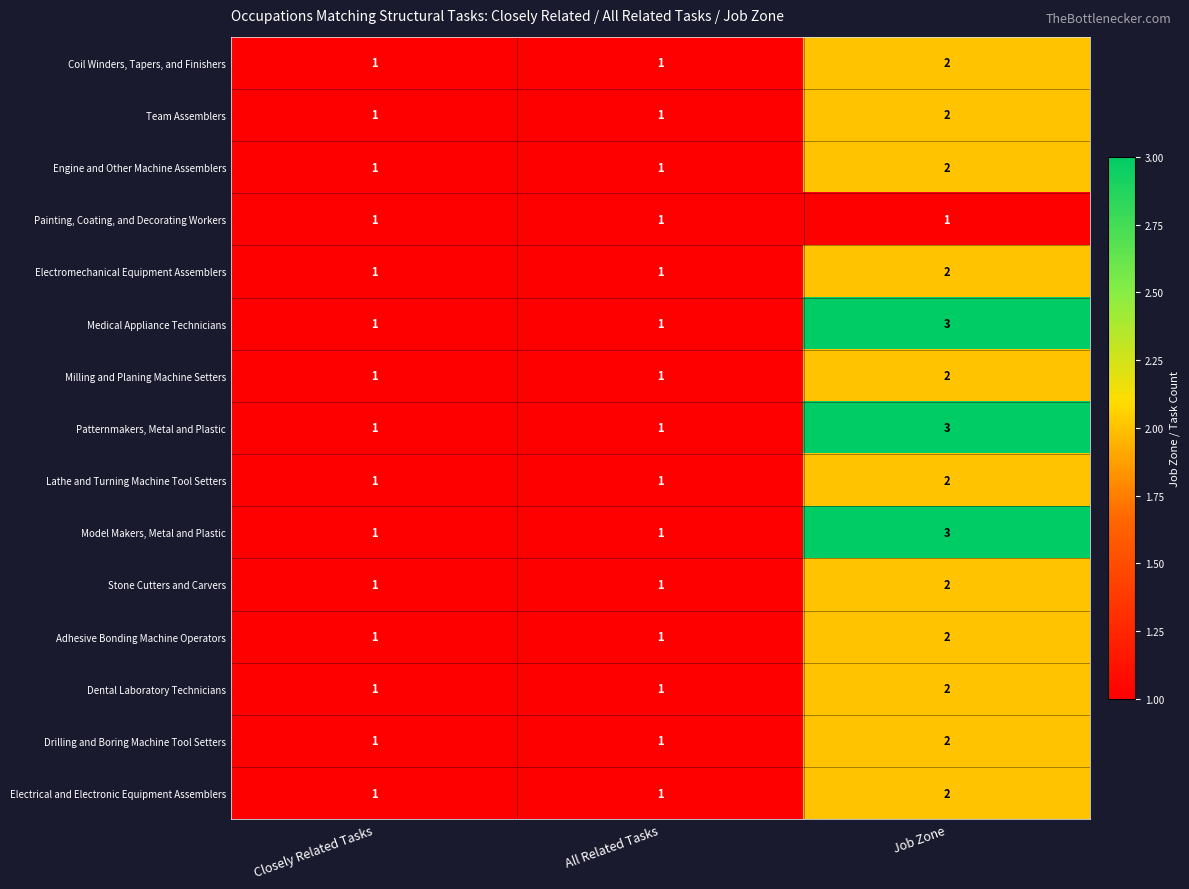

What is the sum of all Electromechanical Equipment Assemblers values?

4